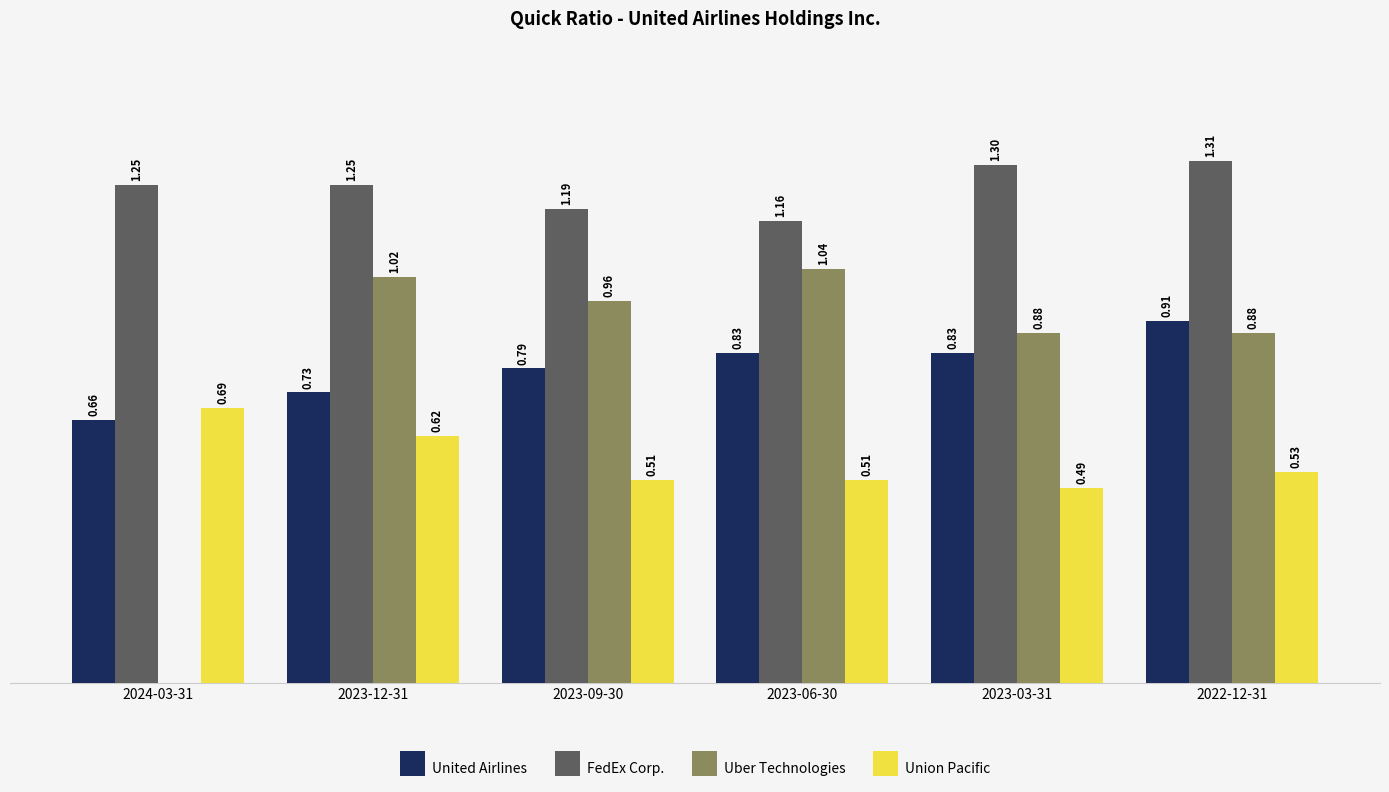

Which series changed the most between 2023-12-31 and 2022-12-31?

United Airlines